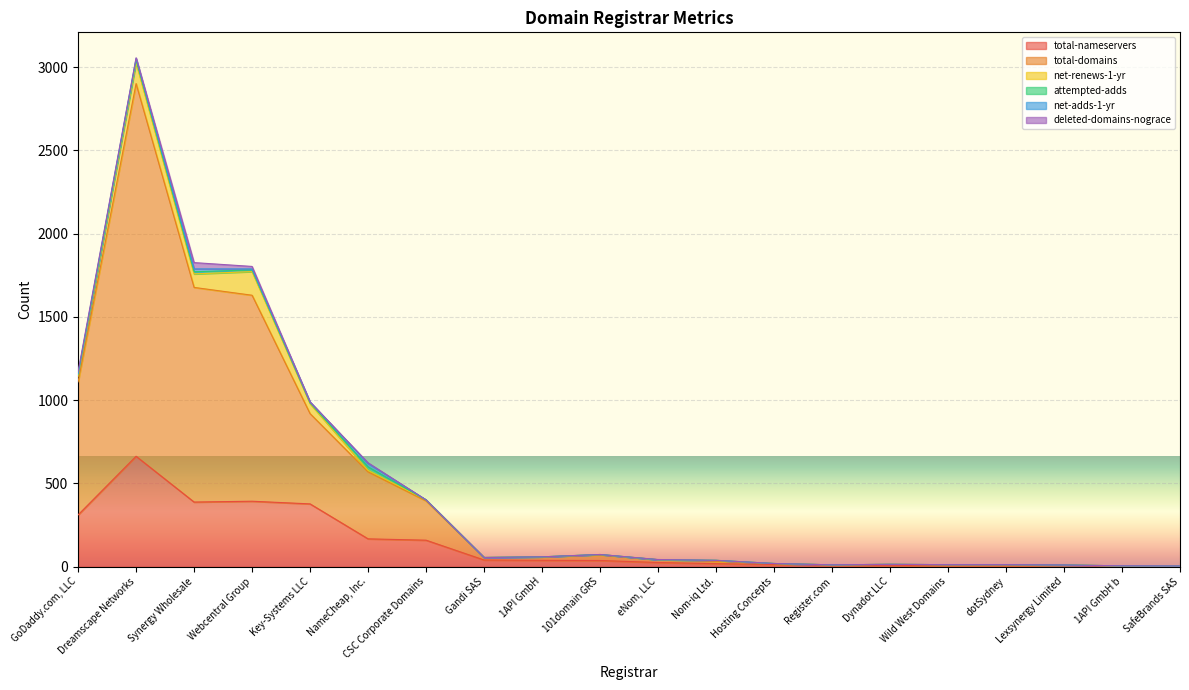

Between Lexsynergy Limited and Webcentral Group, which is larger?

Webcentral Group